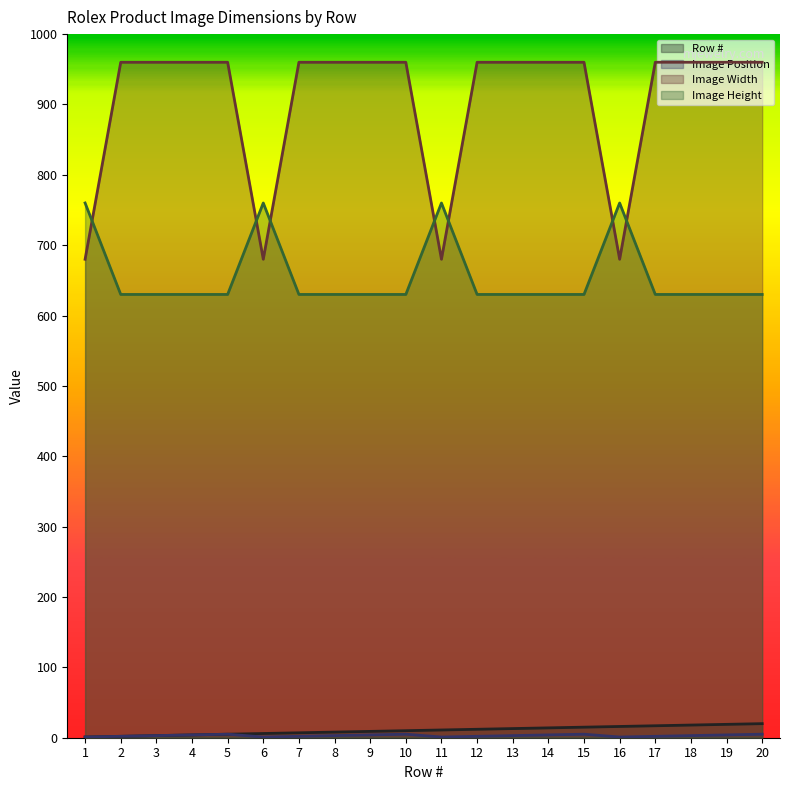

What is the sum of all Image Position values?

60